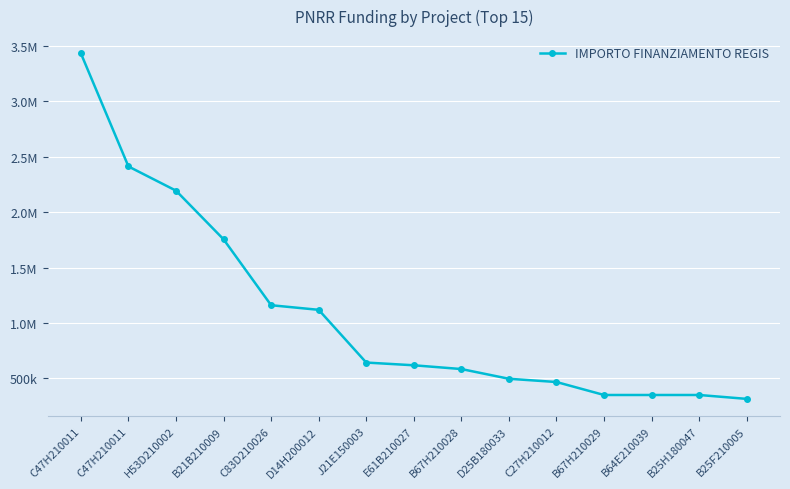

Which category has the highest value across all series?

C47H210011